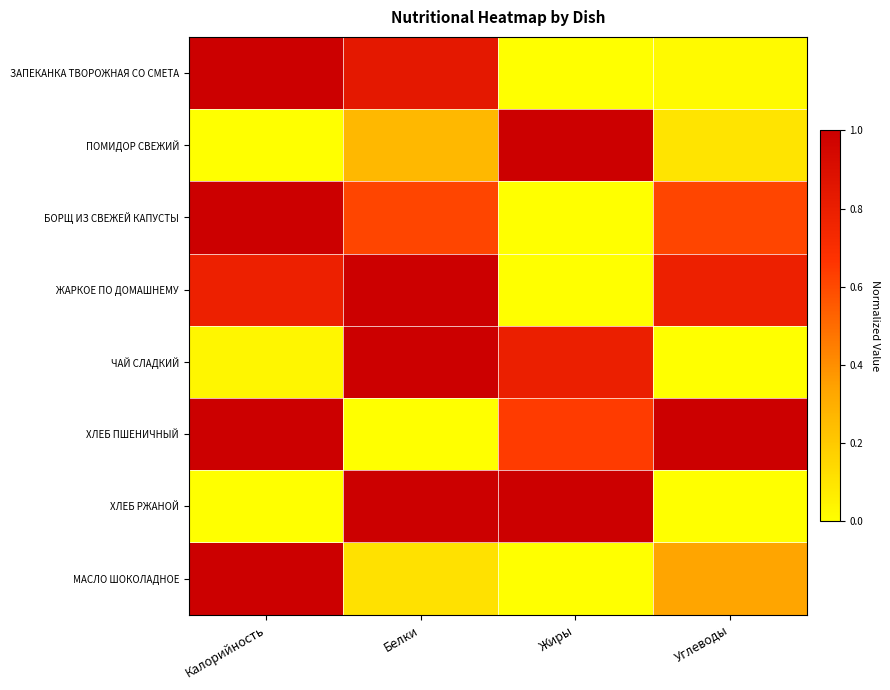

Which series has the largest range (max minus min)?

ЗАПЕКАНКА ТВОРОЖНАЯ СО СМЕТА